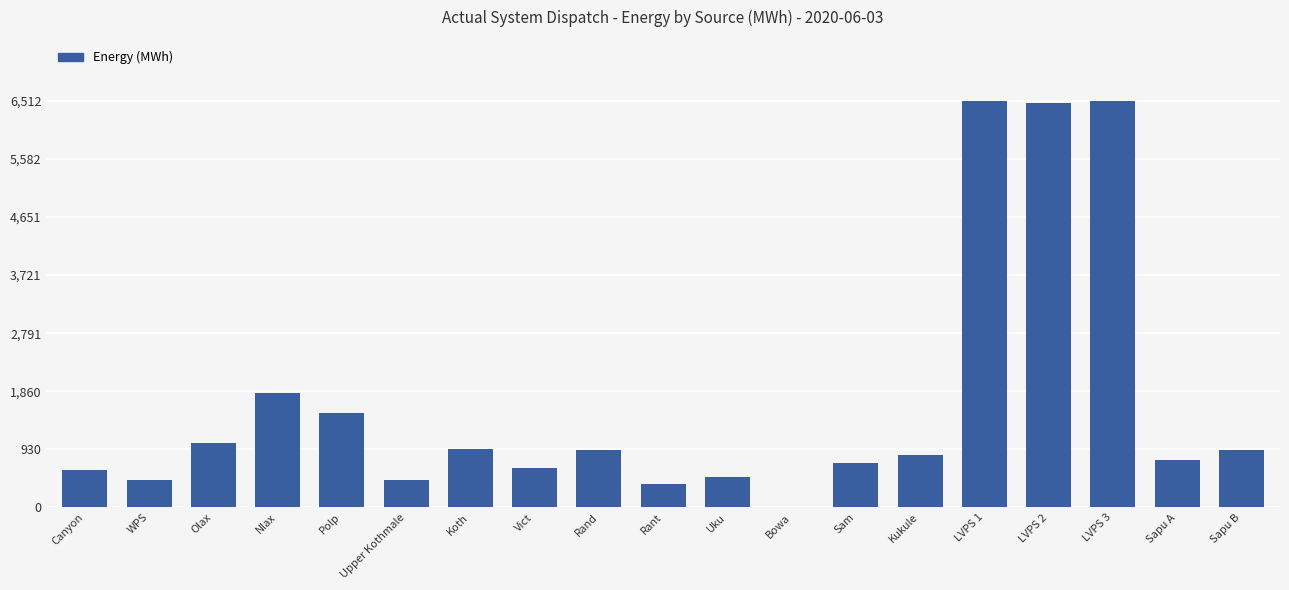

Which has a higher value, Sapu B or LVPS 2?

LVPS 2